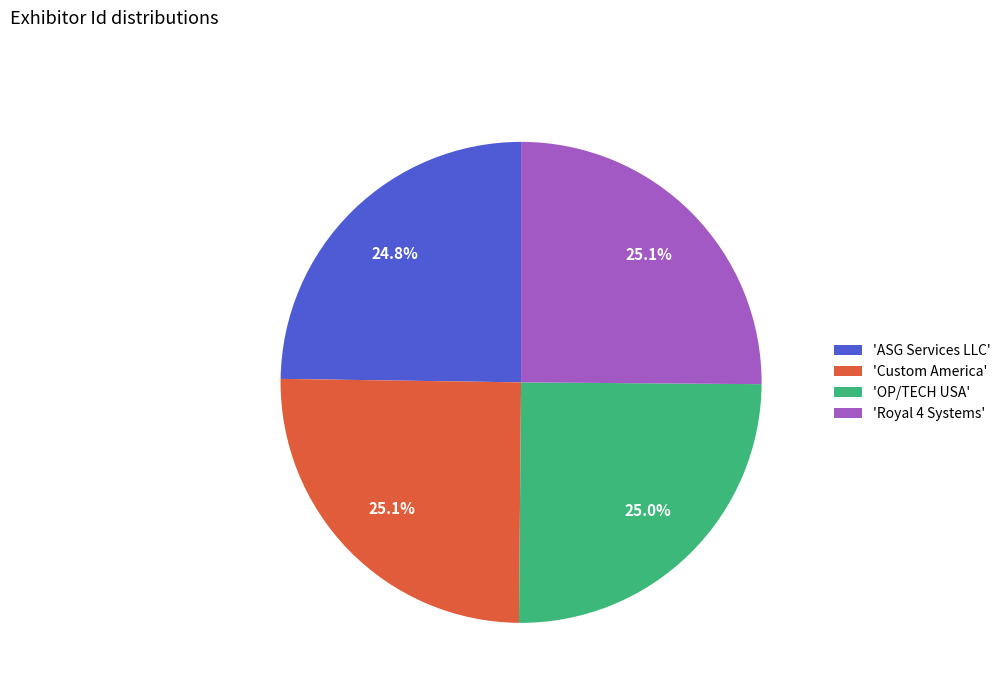

Does any single category account for the majority?

No